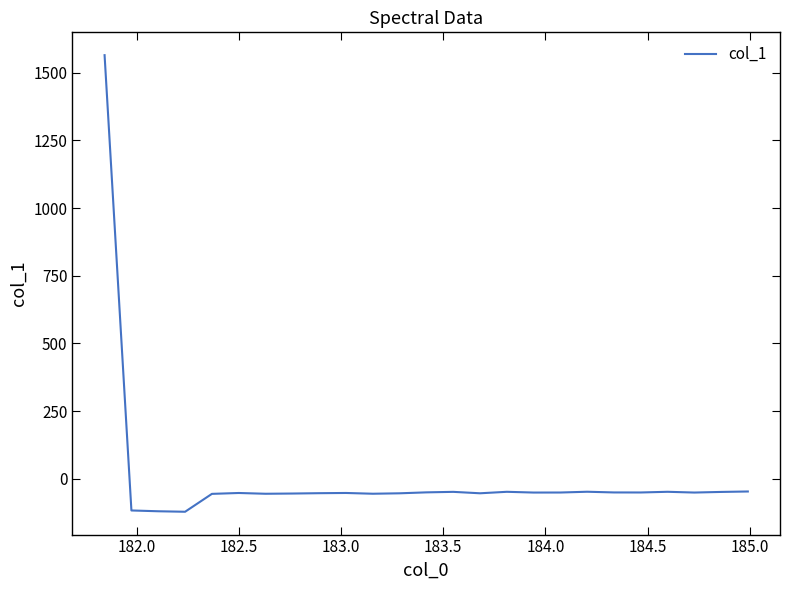

What is the difference between the maximum and minimum values?

1687.1